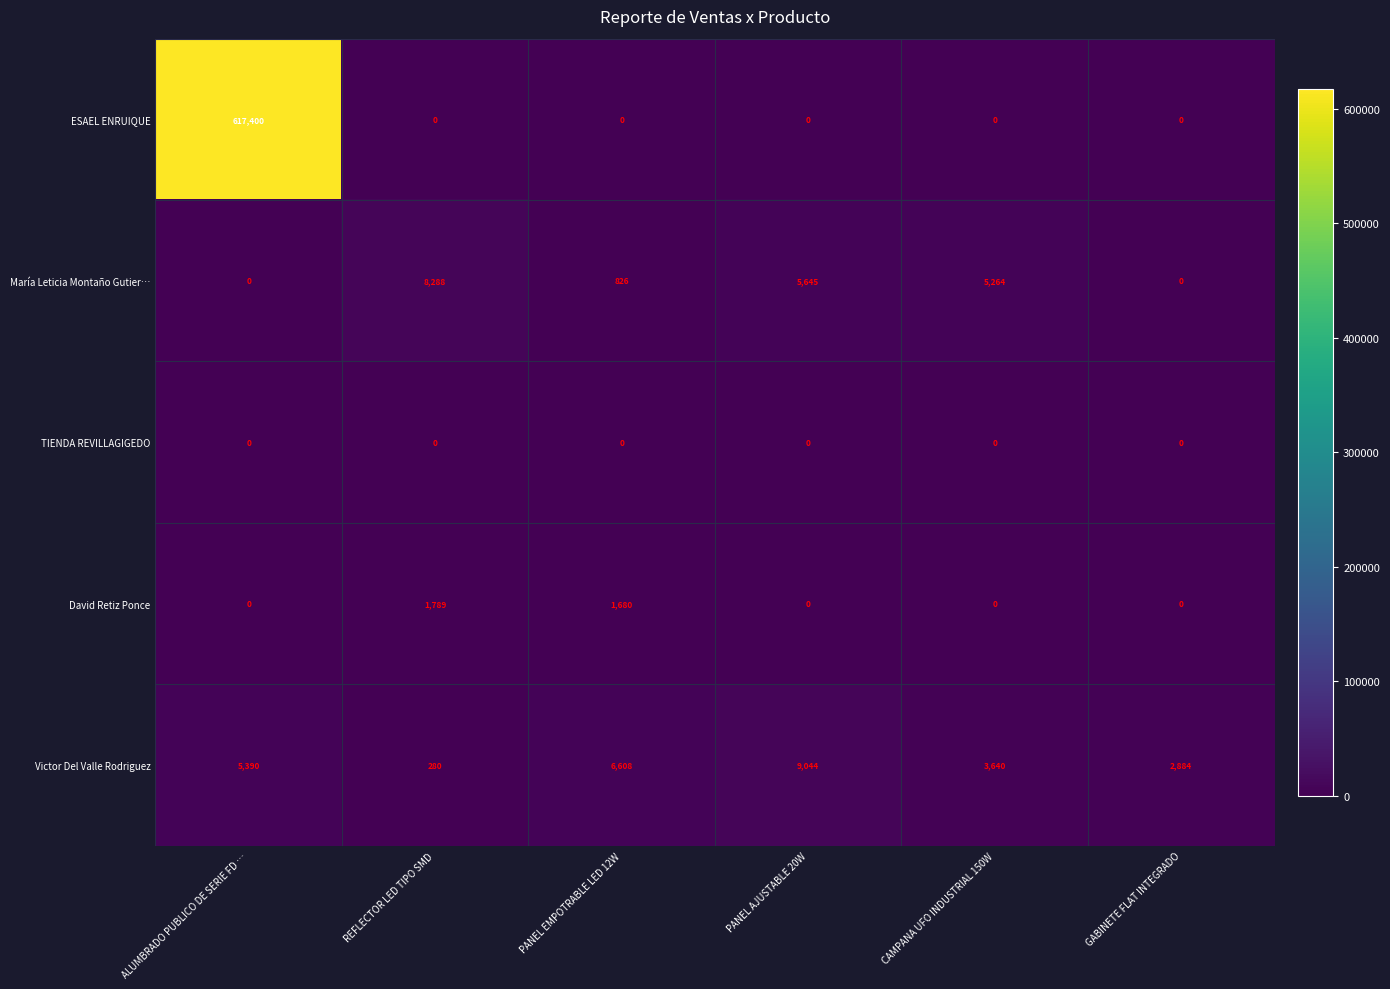

What is the sum of all ESAEL ENRUIQUE values?

617400